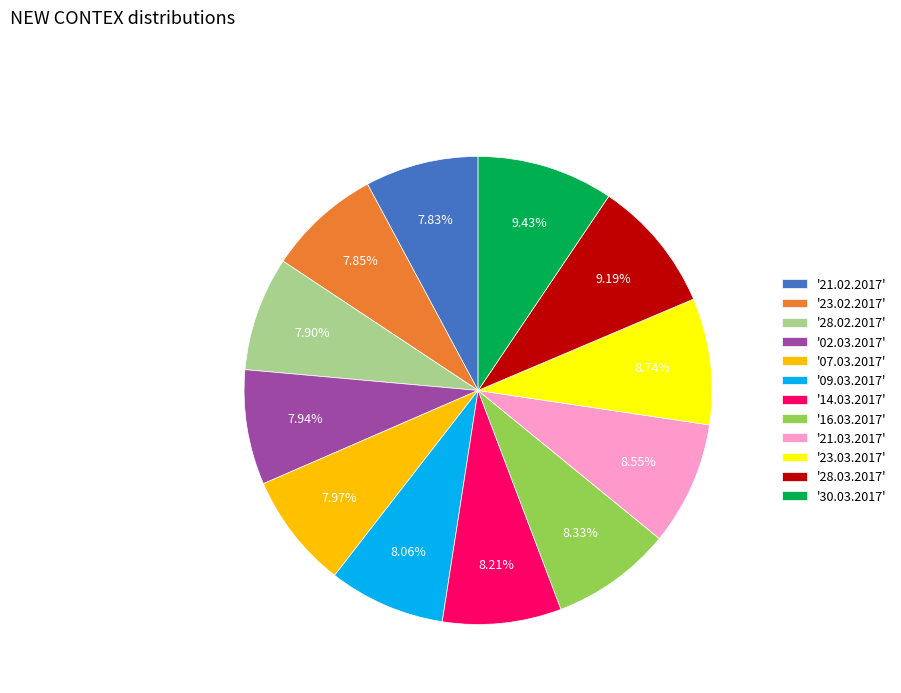

Is there a majority slice in this chart?

No